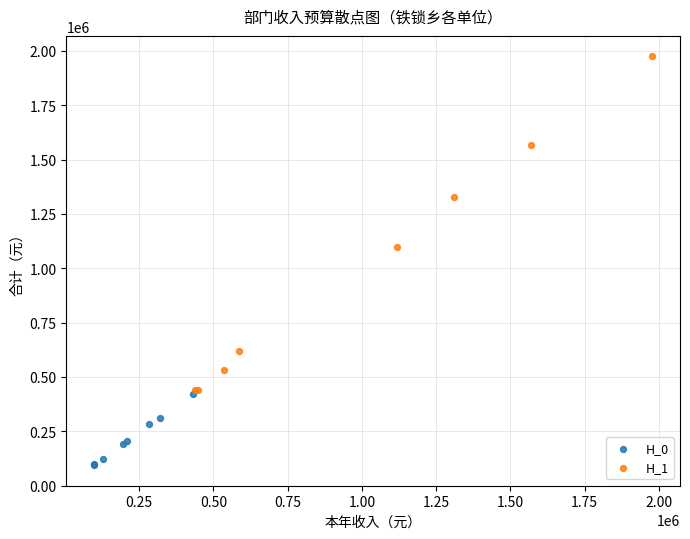

Which series contains the lowest Y value?

H_0